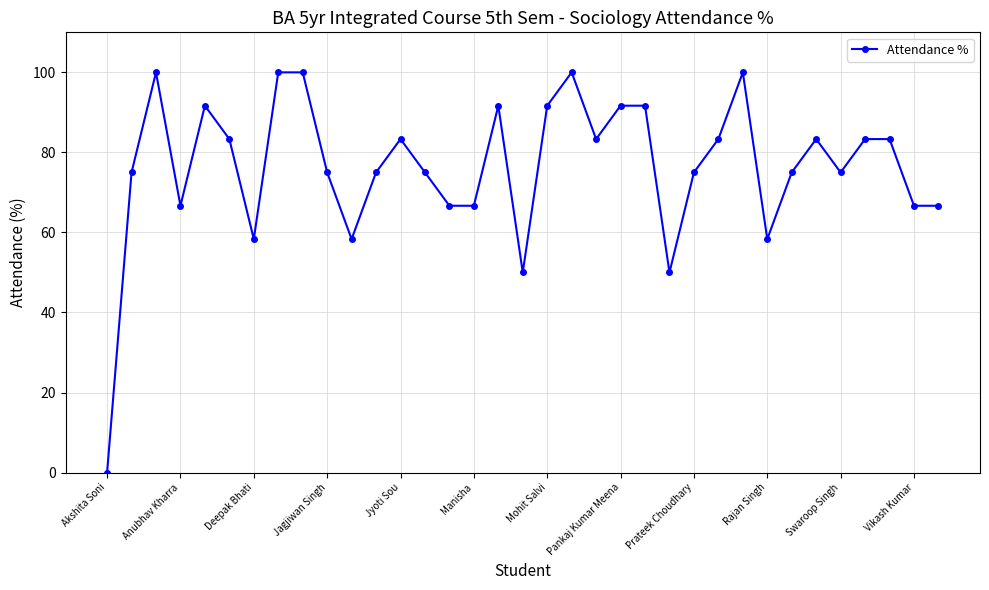

True or false: the data has more than 1 interior local peaks.

True